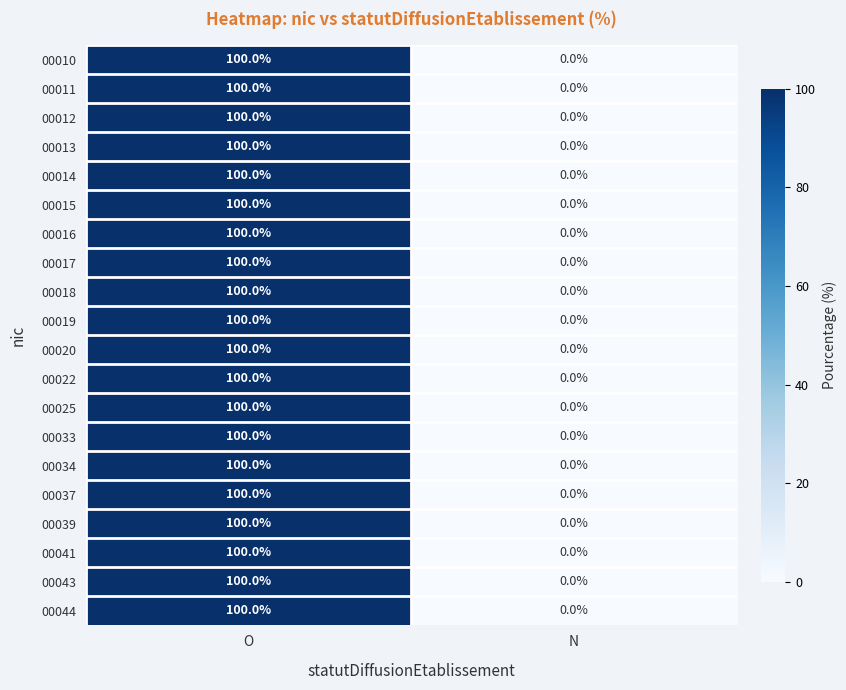

At which category is the sum across all series the highest?

O